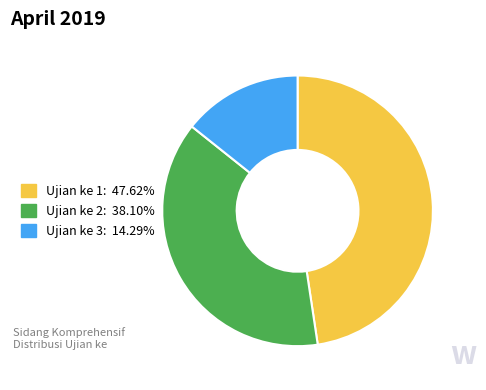

What is the ratio of the value at Ujian ke 2 to the value at Ujian ke 1?

0.8